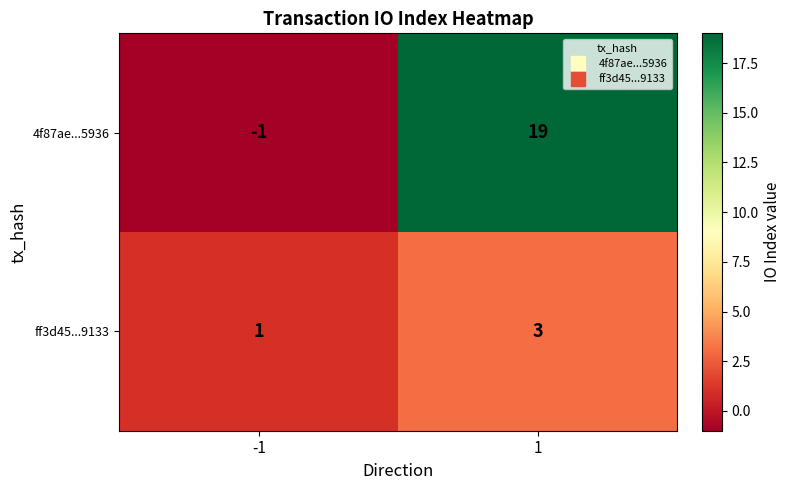

At which category is the sum across all series the highest?

1